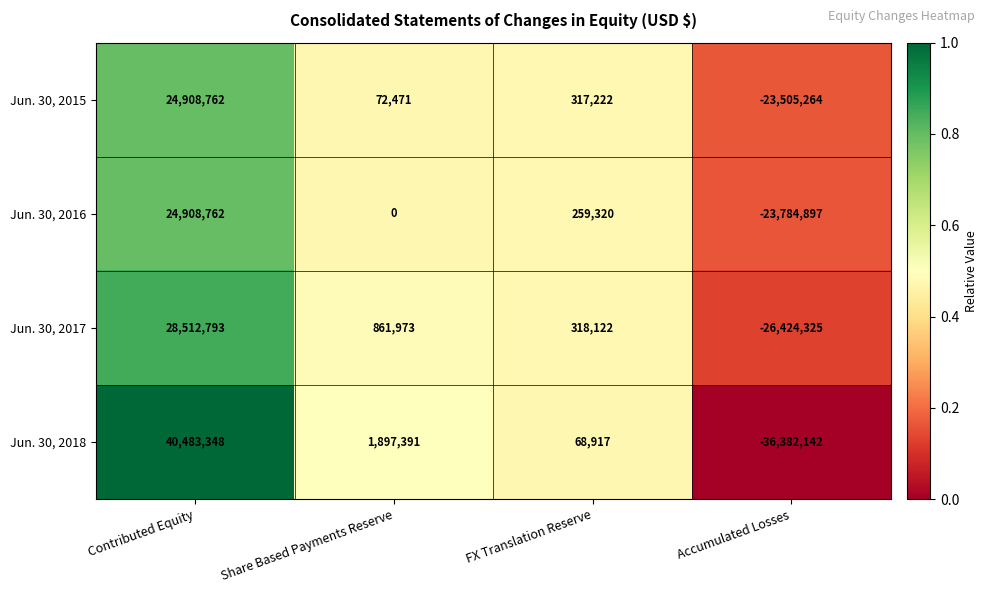

What is the smallest value displayed?

-36382142